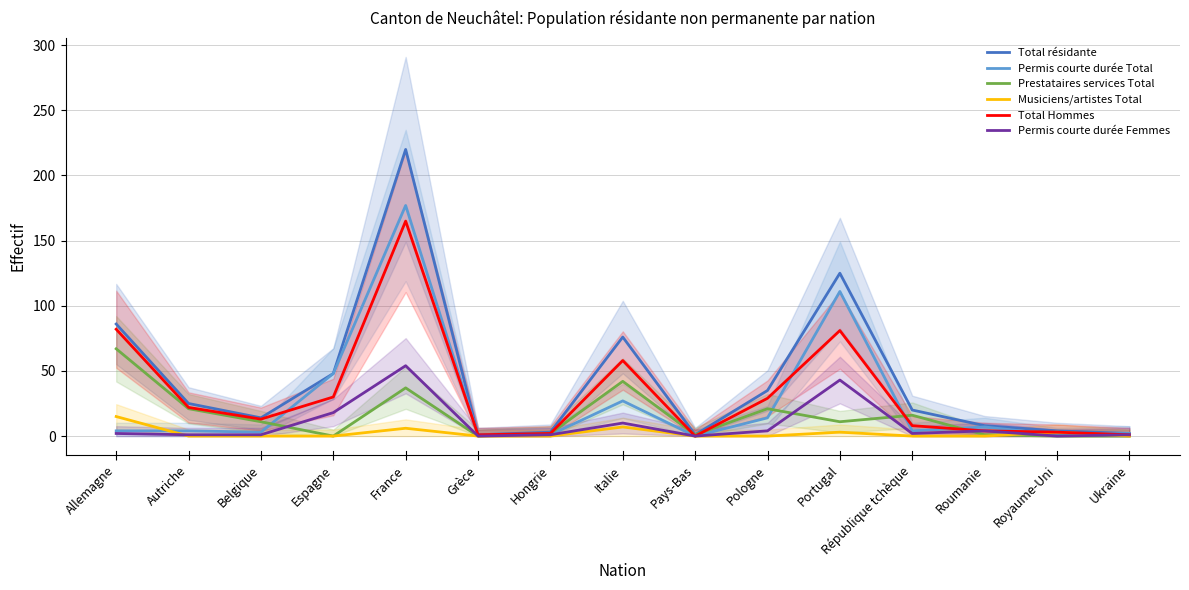

The value of Total Hommes at Grèce is 1. True or false?

True